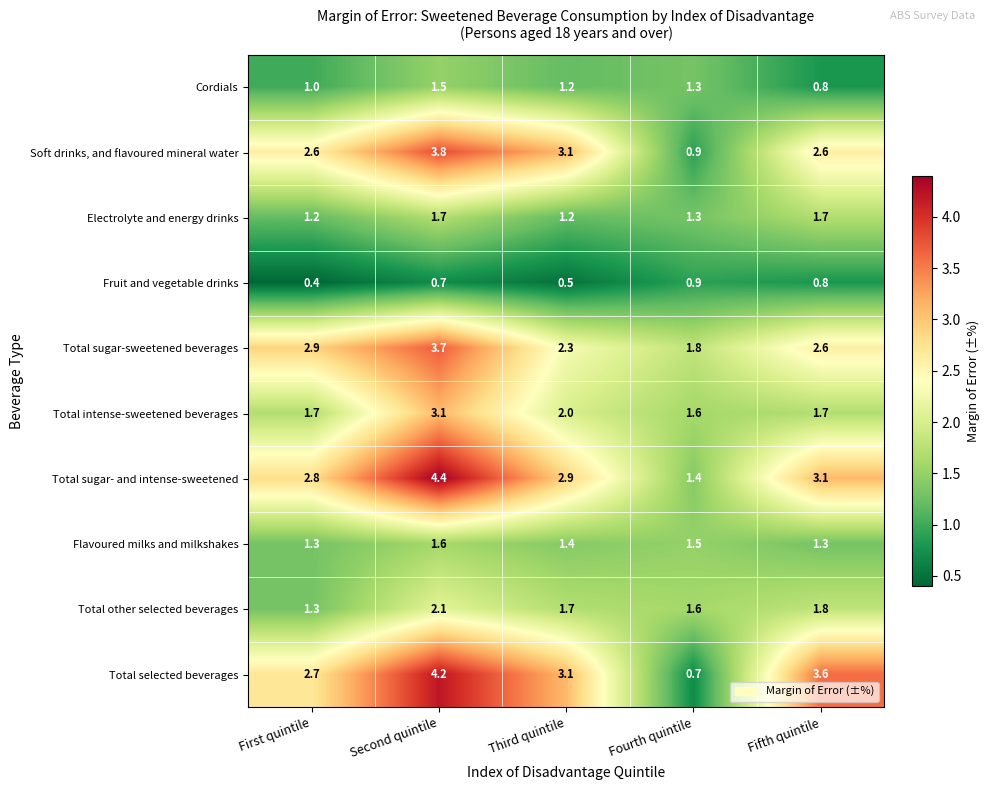

The Cordials series shows 0.8 at Fifth quintile. True or false?

True